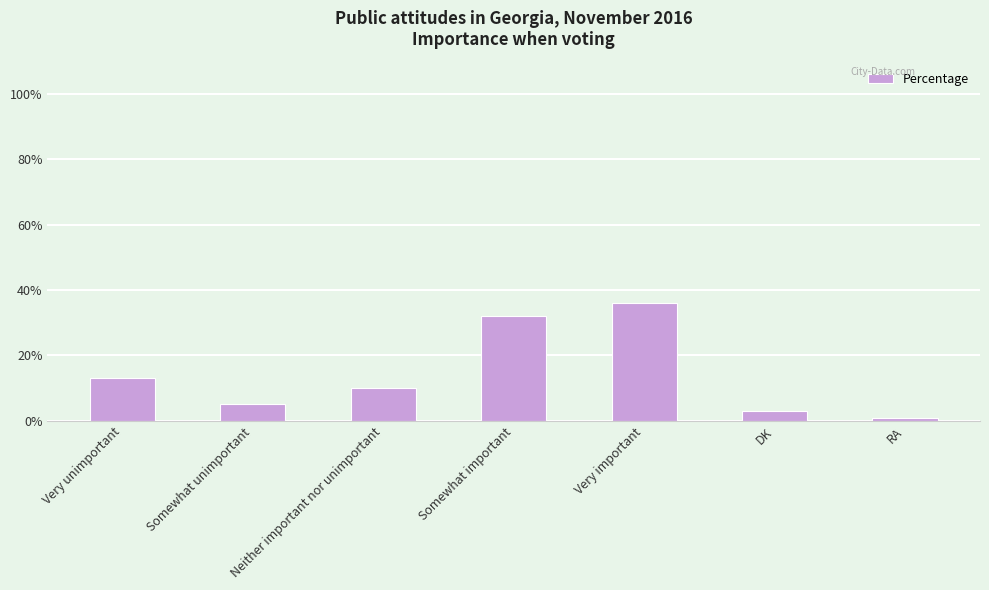

What is the difference between the second highest and second lowest values?

29